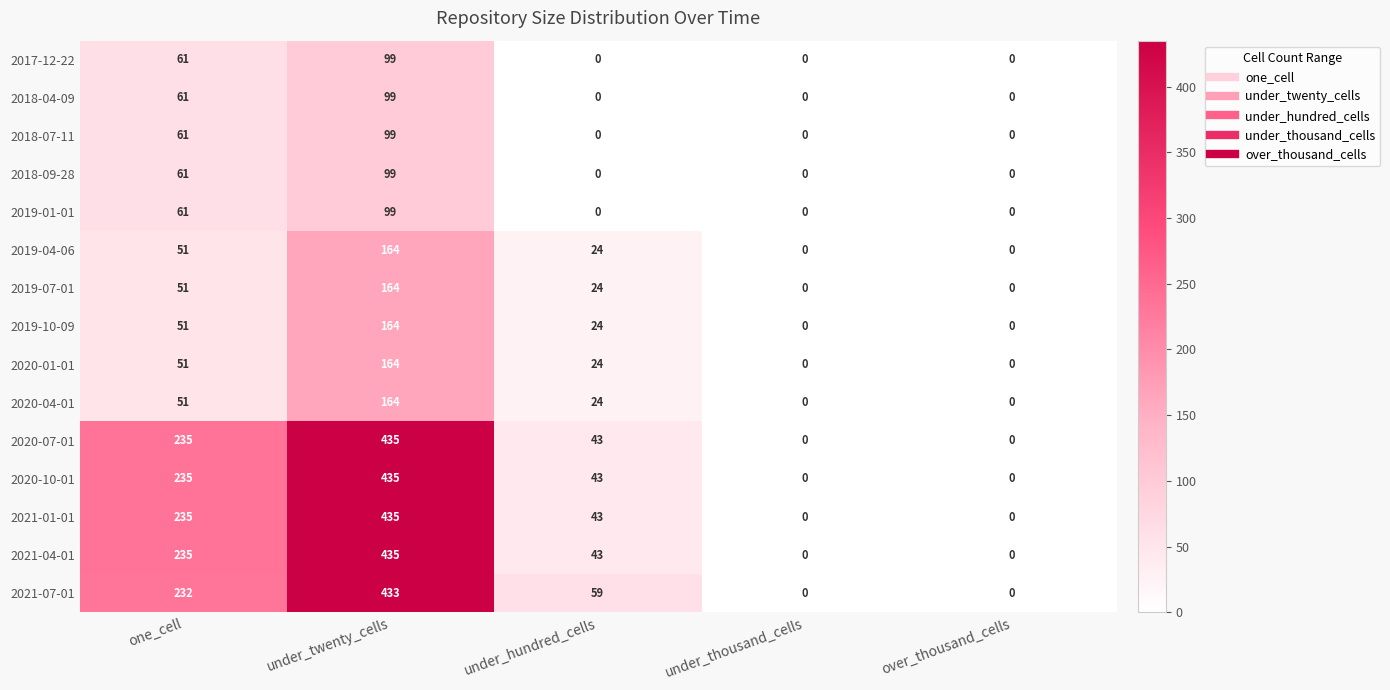

What is the difference between the highest and lowest values at under_twenty_cells?

336